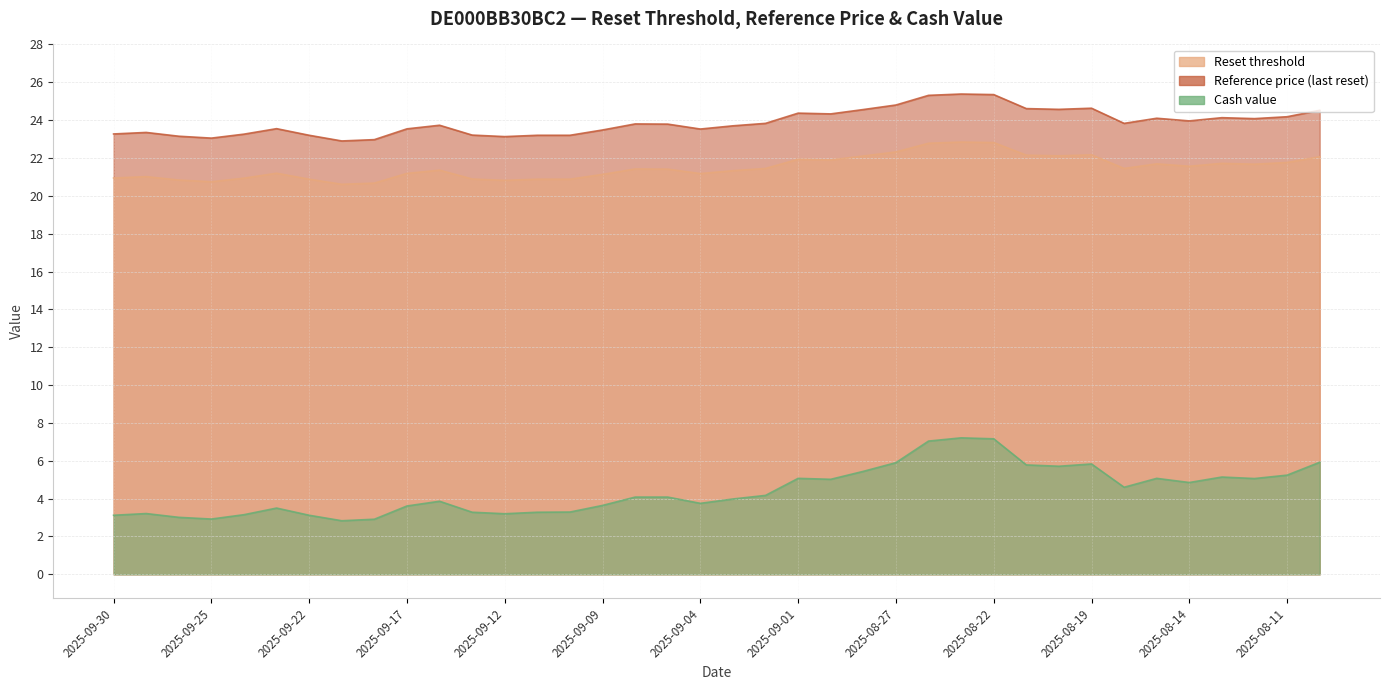

The Reference price (last reset) series shows 22.8 at 2025-08-26. True or false?

True